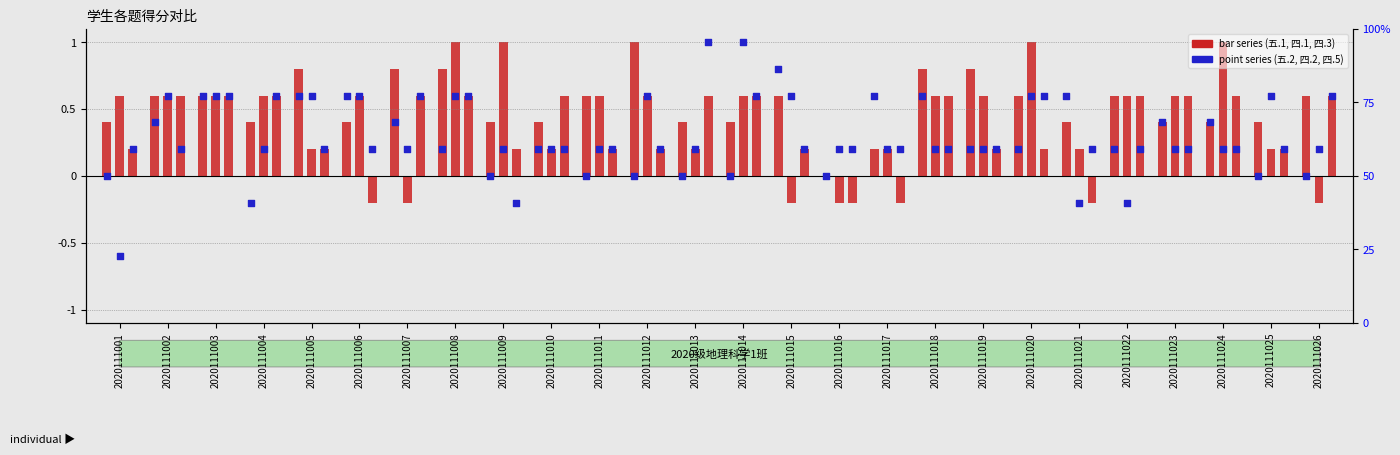

At which category is the sum across all series the highest?

2020111008